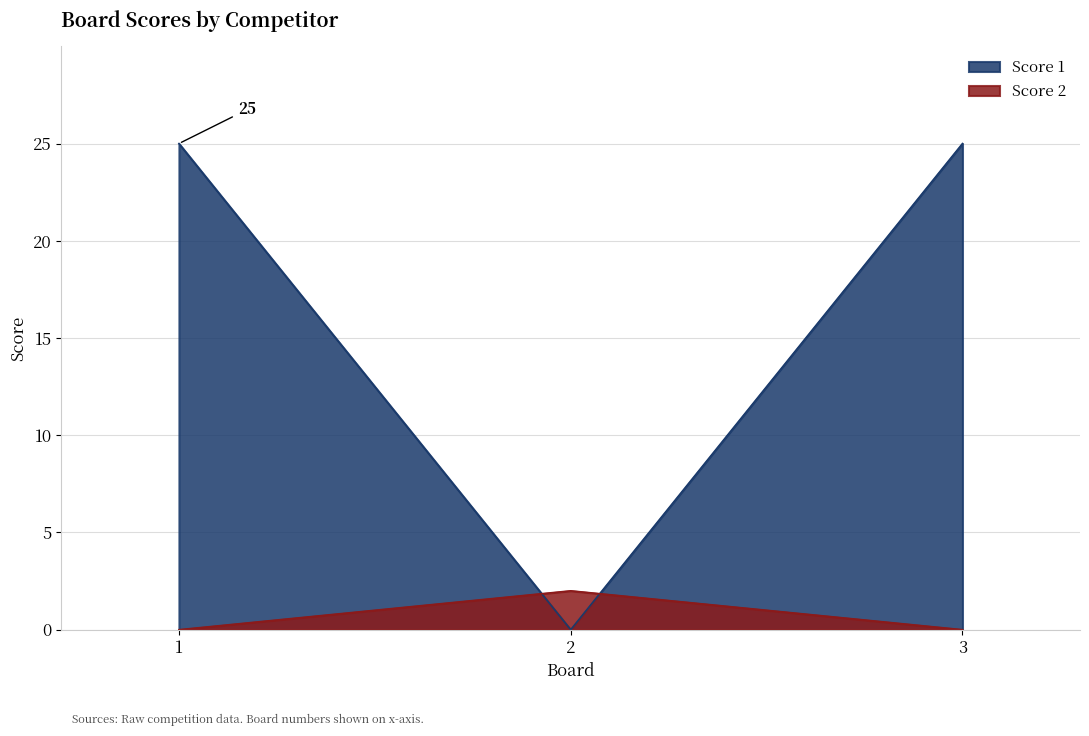

What value does the Score 2 series have at 2?

2